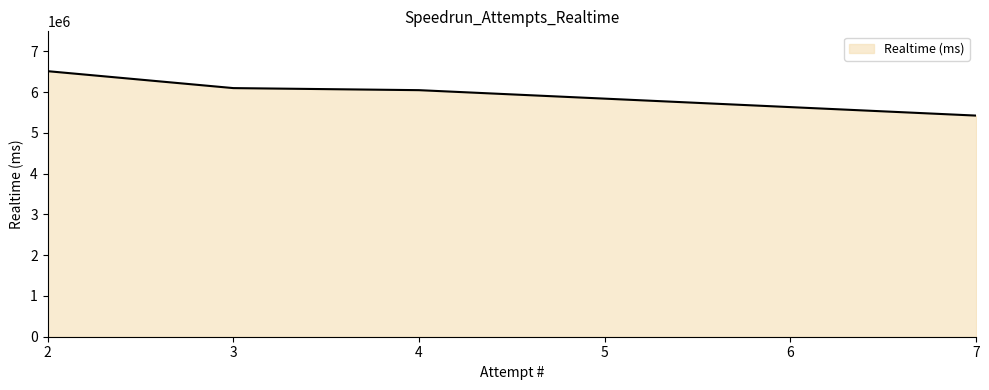

What is the ratio of the value at 7 to the value at 3?

0.9